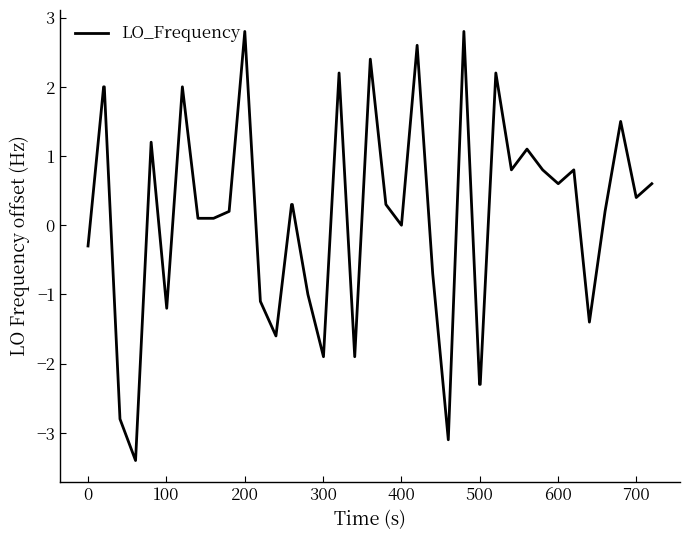

What is the difference between the maximum and minimum values?

6.2